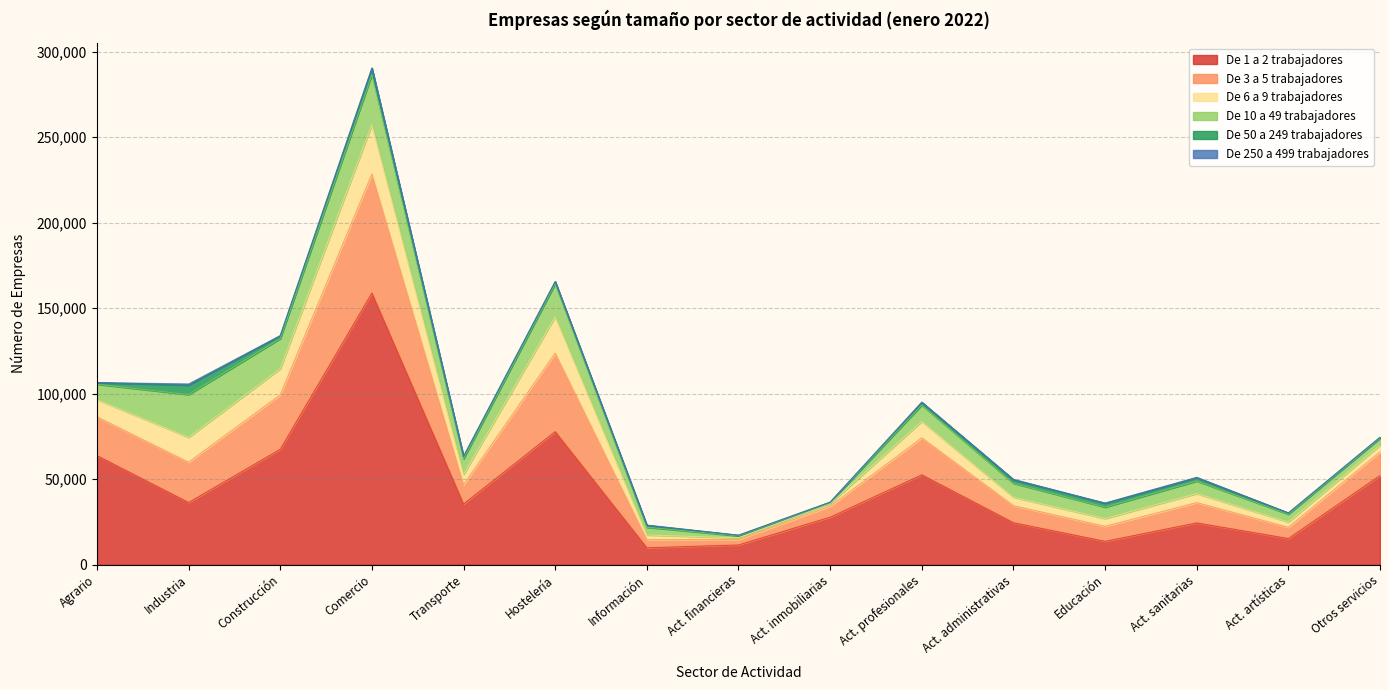

The value of De 50 a 249 trabajadores at Comercio is 5466. True or false?

False